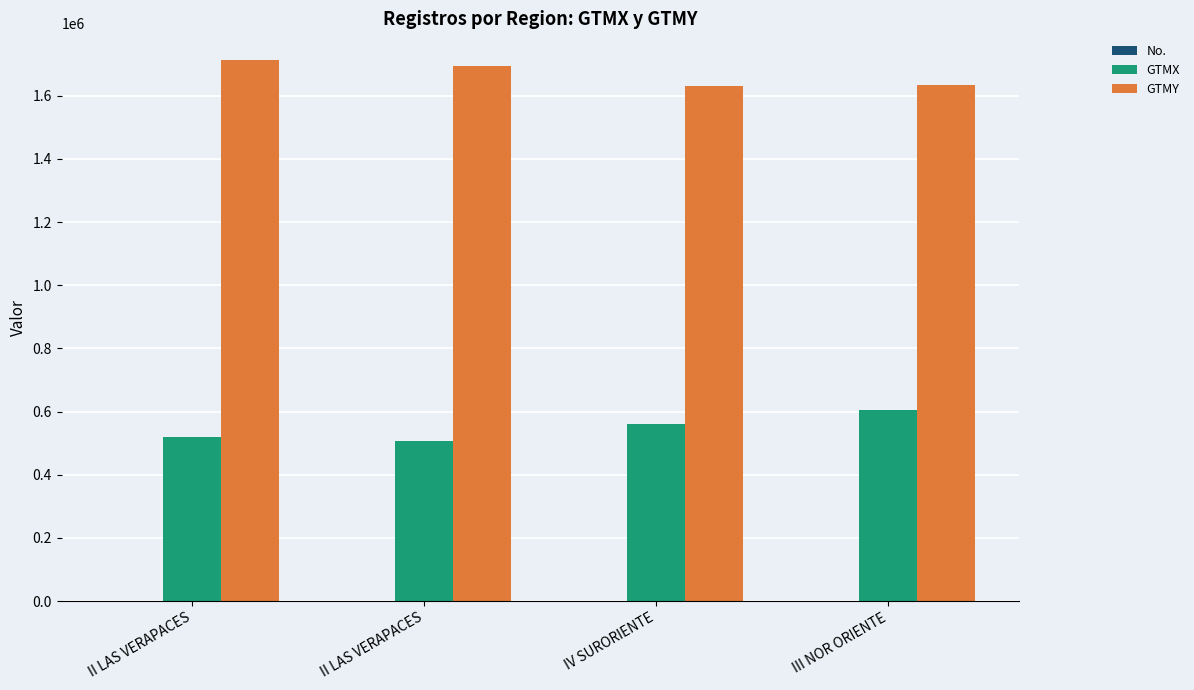

Count the number of data series in this chart.

3